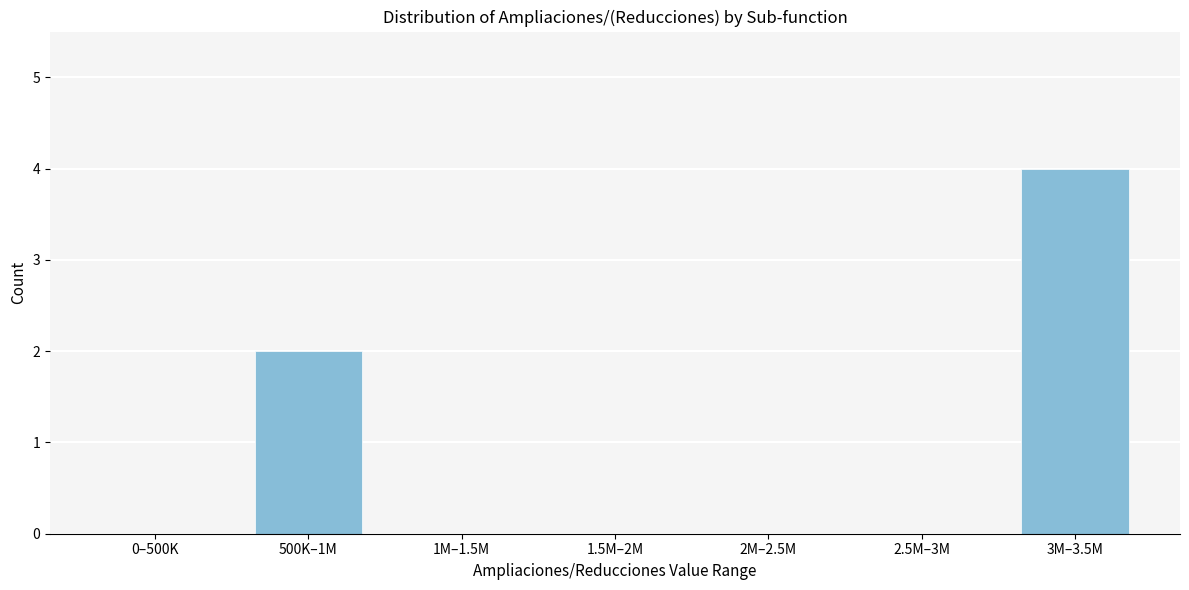

Reading left to right, transcribe all the data shown in this chart.

0–500K=0	500K–1M=2	1M–1.5M=0	1.5M–2M=0	2M–2.5M=0	2.5M–3M=0	3M–3.5M=4